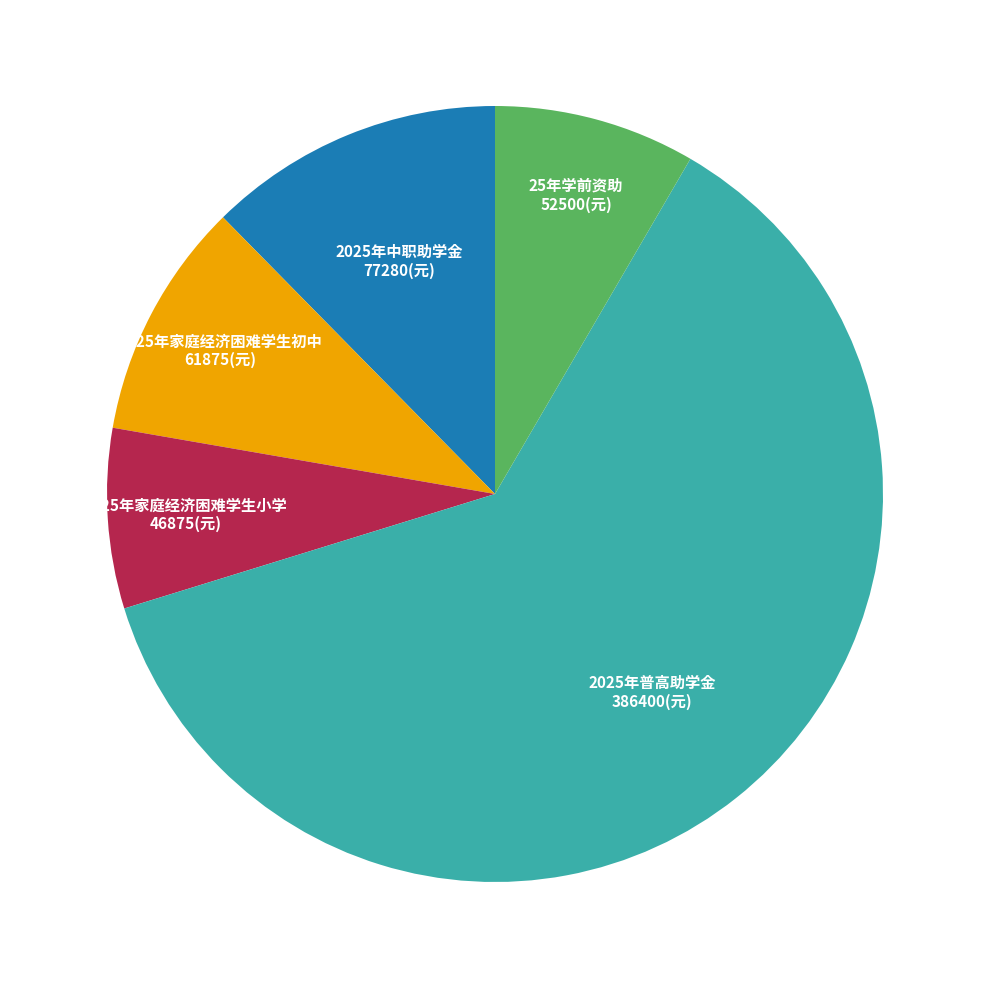

Combined, do 25年学前资助 and 2025年普高助学金 account for over 50%?

Yes